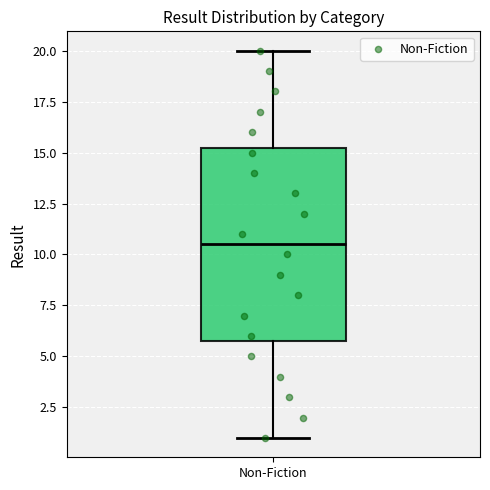

Where is the lower edge of the box for Non-Fiction on the y-axis? The values are not printed on the chart, so give them approximately, as read against the axis.

6.0